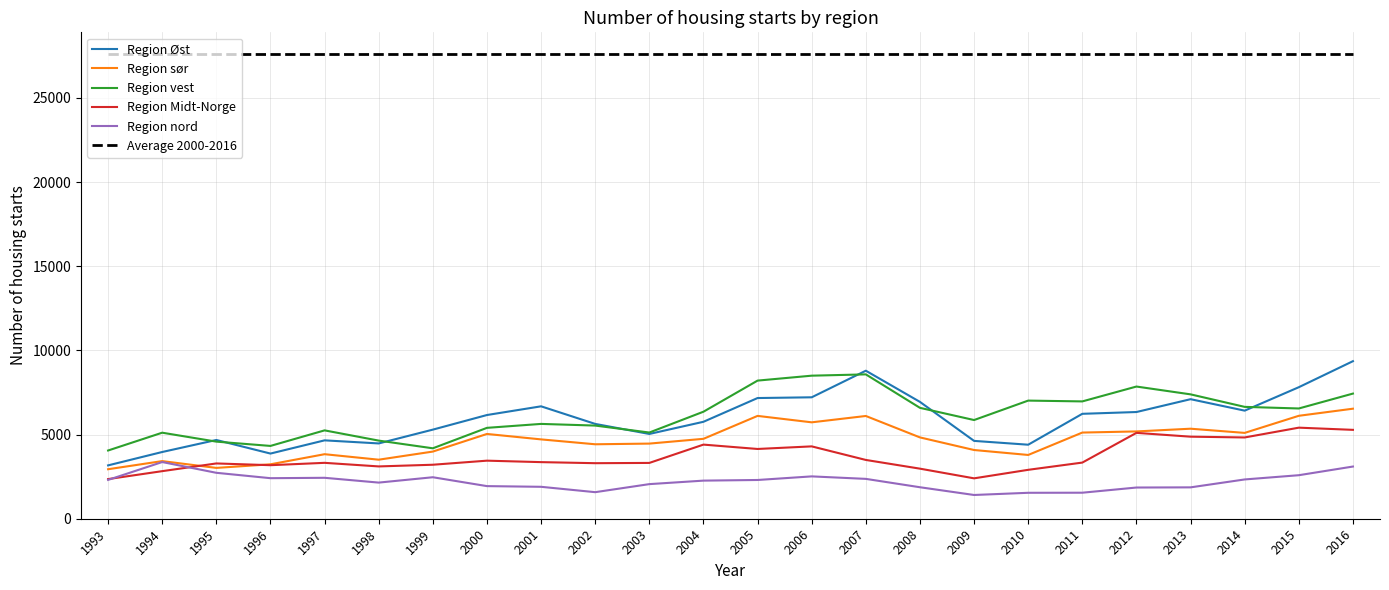

True or false: Average 2000-2016 and Region sør intersect in this chart.

False